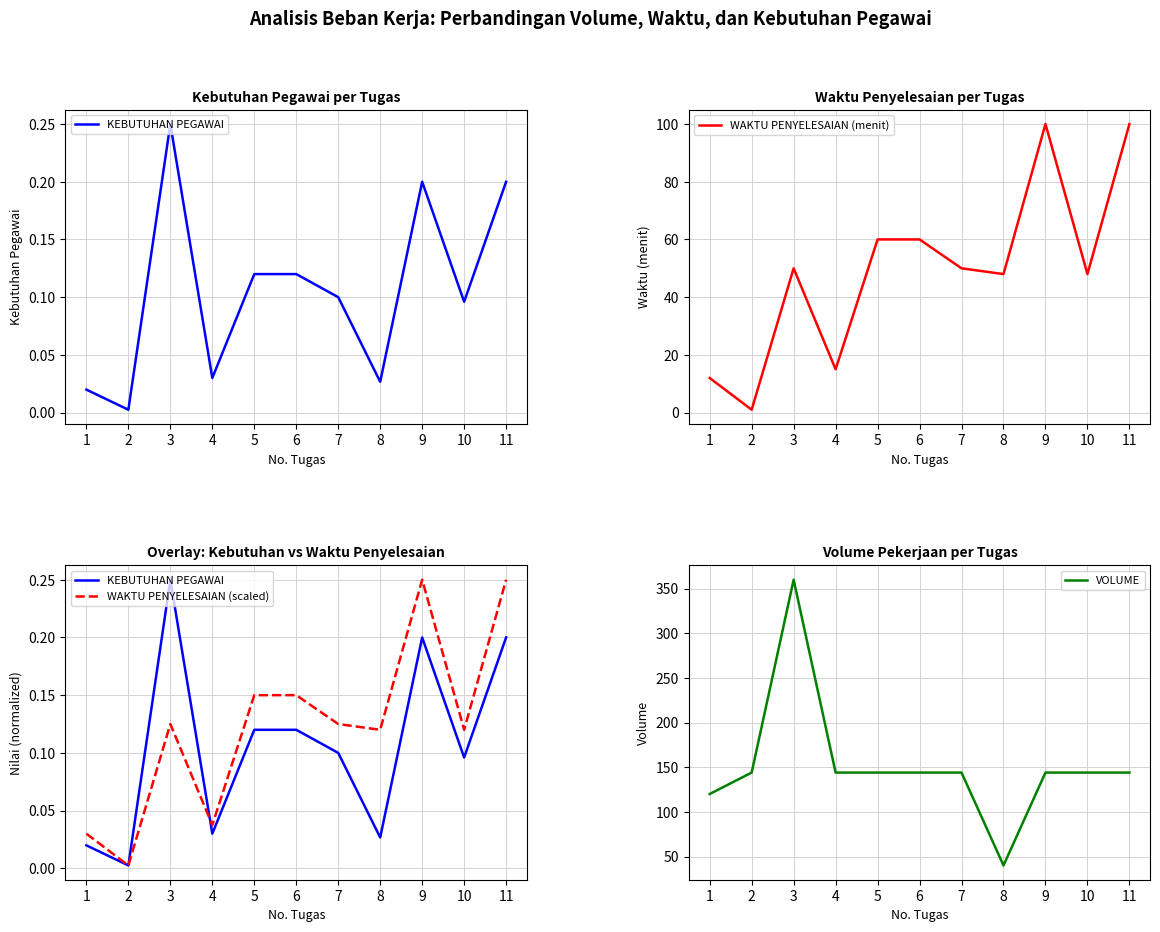

At which category does WAKTU PENYELESAIAN (menit) reach its first local valley?

2